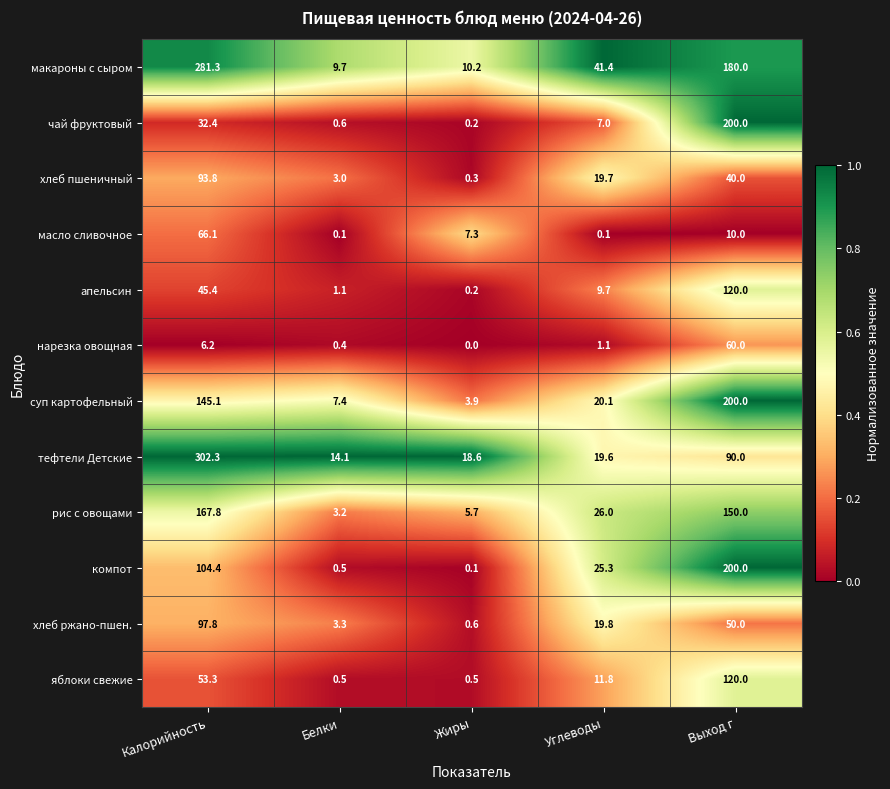

At which label does масло сливочное first exceed 7?

Калорийность